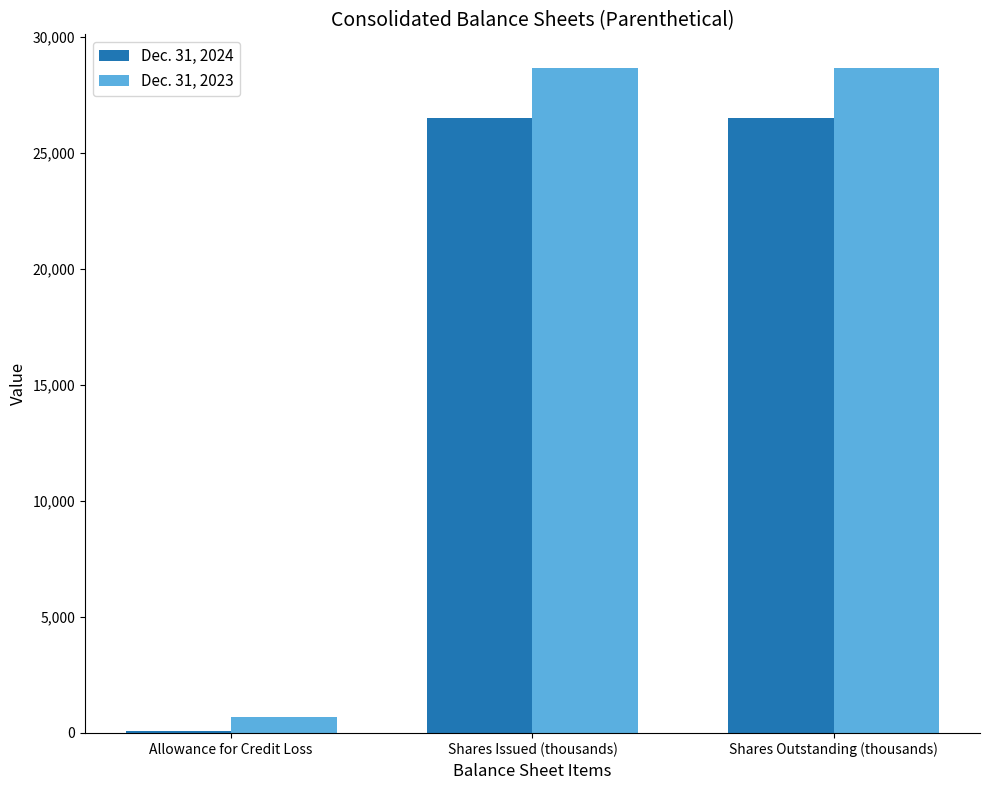

What is the approximate value of Dec. 31, 2023 at Shares Outstanding (thousands)?

28669